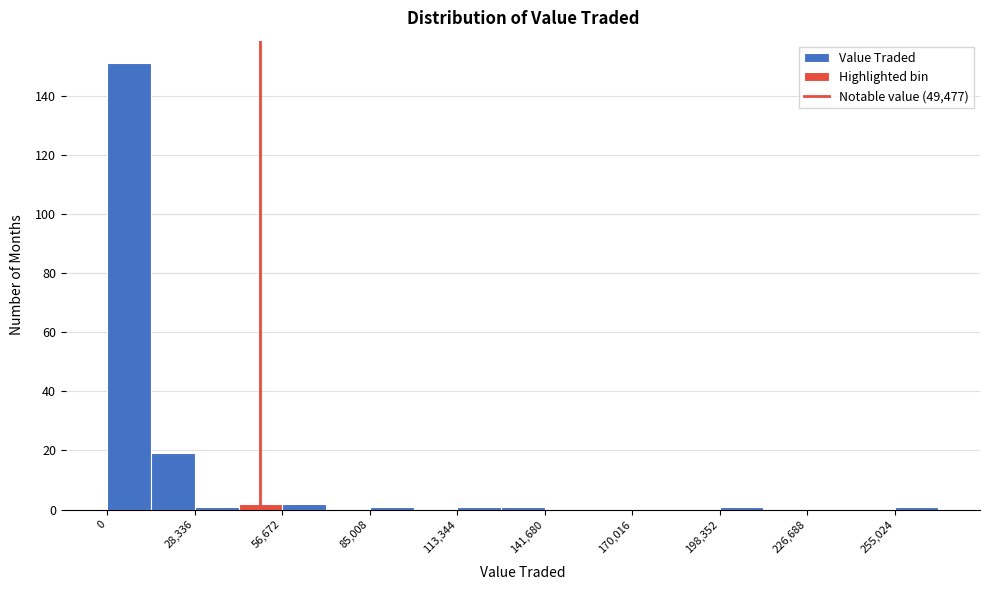

Read against the x-axis, roughly where is the centre of the tallest bar?

5000